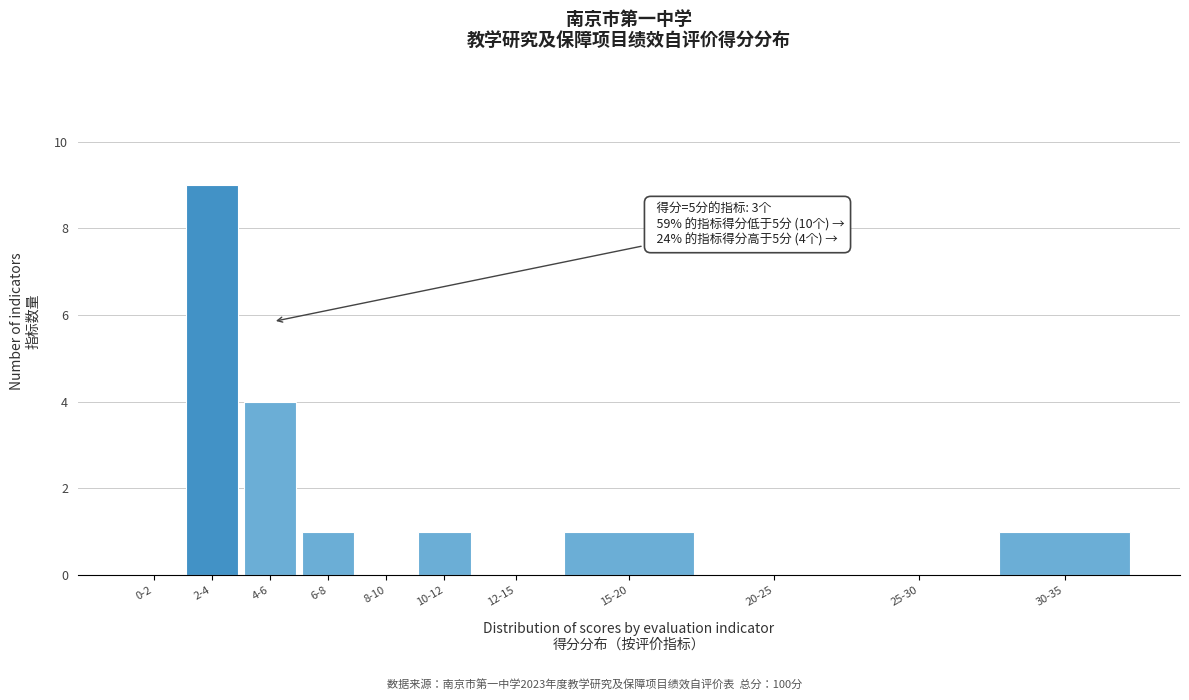

Reading left to right, extract all data points from this chart.

0-2=0	2-4=9	4-6=4	6-8=1	8-10=0	10-12=1	12-15=0	15-20=1	20-25=0	25-30=0	30-35=1